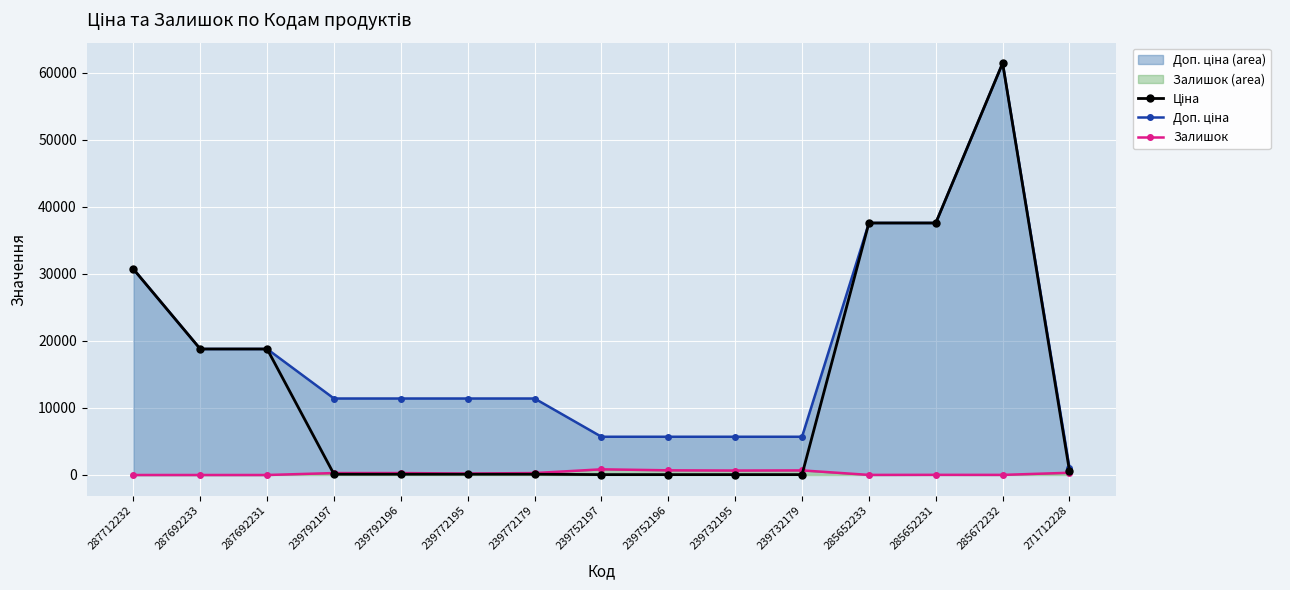

List the series in order of their peak value, highest first.

Ціна, Доп. ціна, Залишок